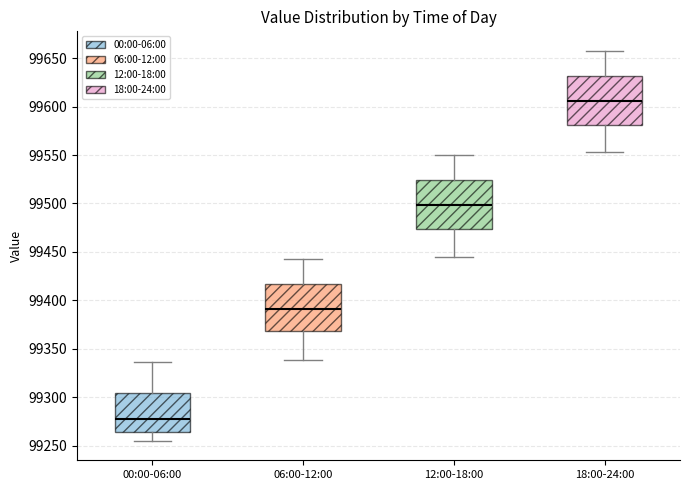

Where is the lower edge of the box for 12:00-18:00 on the y-axis? The values are not printed on the chart, so give them approximately, as read against the axis.

99475